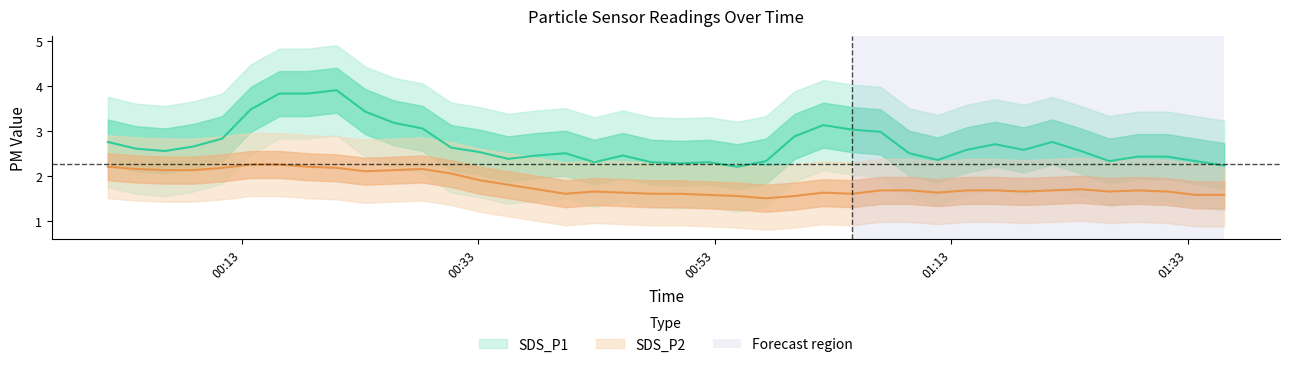

At 2019/08/22 01:07:01, list the series in order from largest to smallest.

SDS_P1, SDS_P2